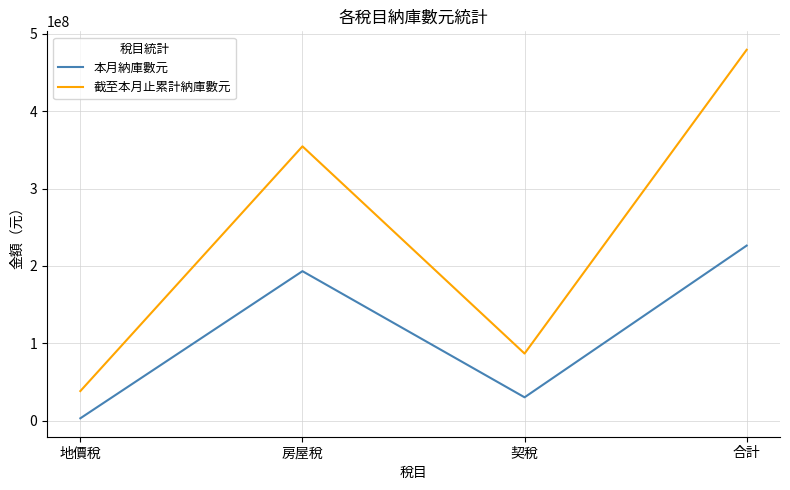

At which category does the chart reach its minimum across all series?

地價稅